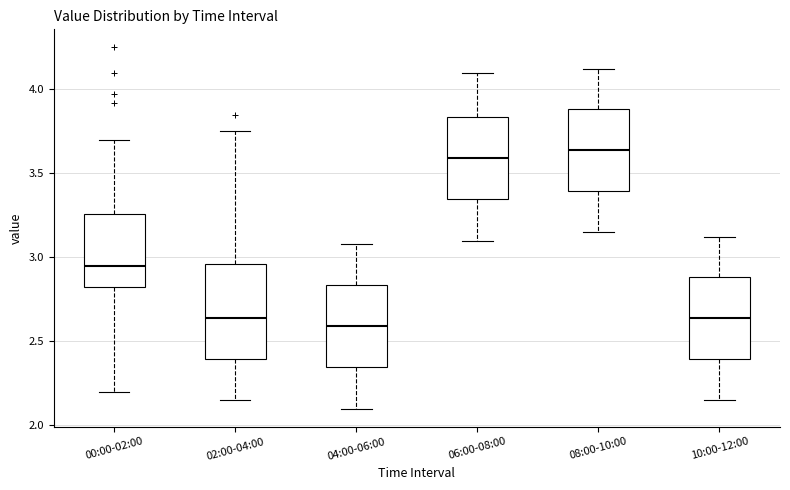

Reading left to right, transcribe this box plot: for each box, give where its median line is, the range the box spans, and where its two whiskers end, as read against the y-axis. The values are not printed on the chart, so give them approximately, as read against the axis.

00:00-02:00: median 2.95, box 2.80 to 3.25, whiskers 2.20 to 3.70
02:00-04:00: median 2.65, box 2.40 to 2.95, whiskers 2.15 to 3.75
04:00-06:00: median 2.60, box 2.35 to 2.85, whiskers 2.10 to 3.10
06:00-08:00: median 3.60, box 3.35 to 3.85, whiskers 3.10 to 4.10
08:00-10:00: median 3.65, box 3.40 to 3.90, whiskers 3.15 to 4.10
10:00-12:00: median 2.65, box 2.40 to 2.90, whiskers 2.15 to 3.10